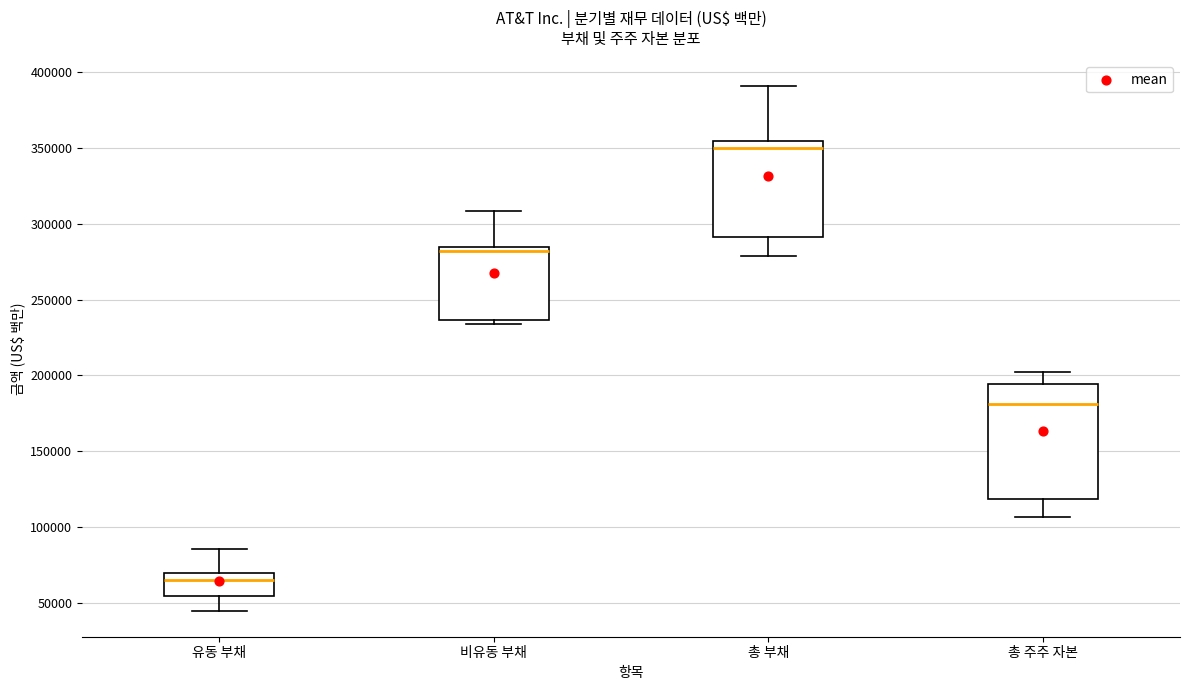

Where does the median line of the box for 비유동 부채 sit on the y-axis? The values are not printed on the chart, so give them approximately, as read against the axis.

280000